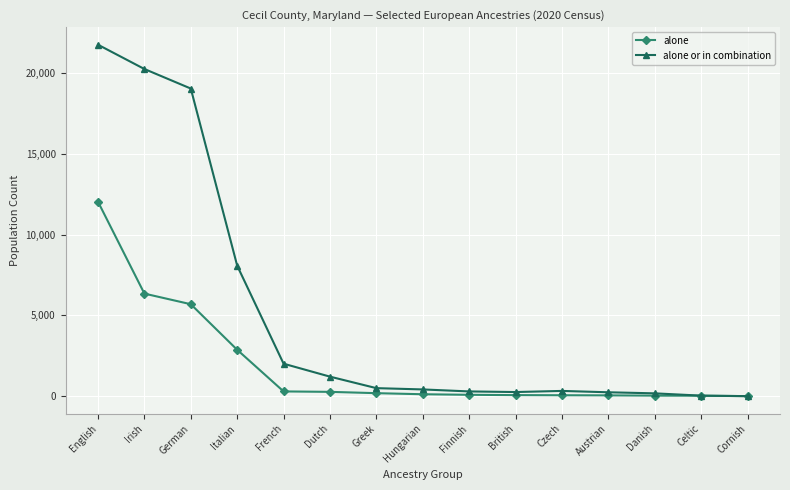

What is the label of the 3rd point from the right?

Danish